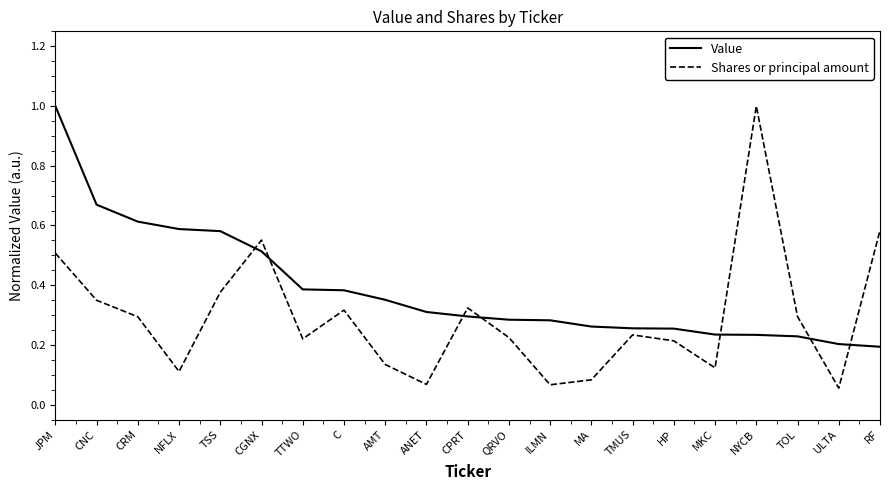

Is it true that Value equals 0.2 at TOL?

True